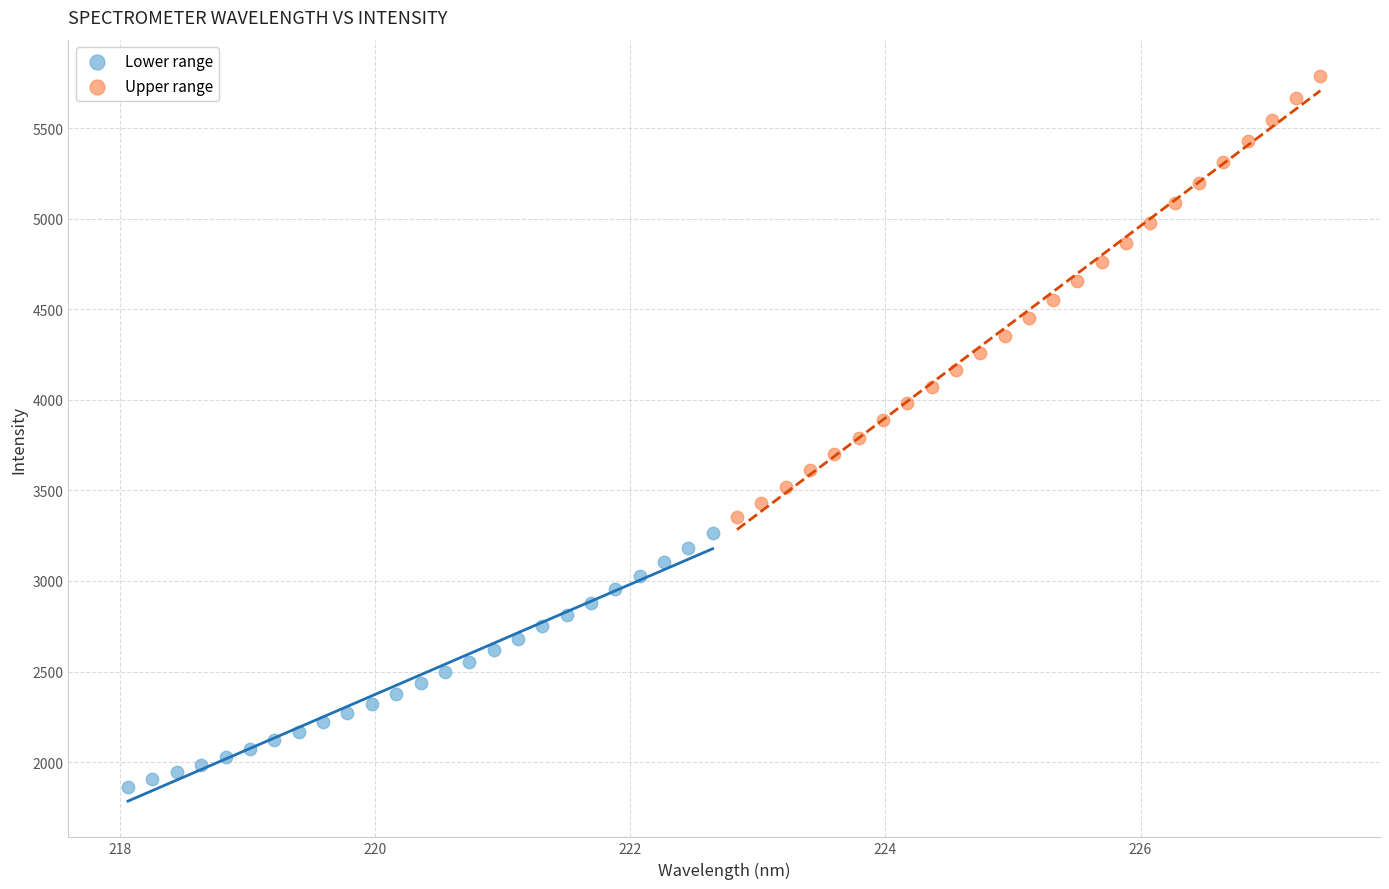

Which series contains the highest Y value?

Upper range